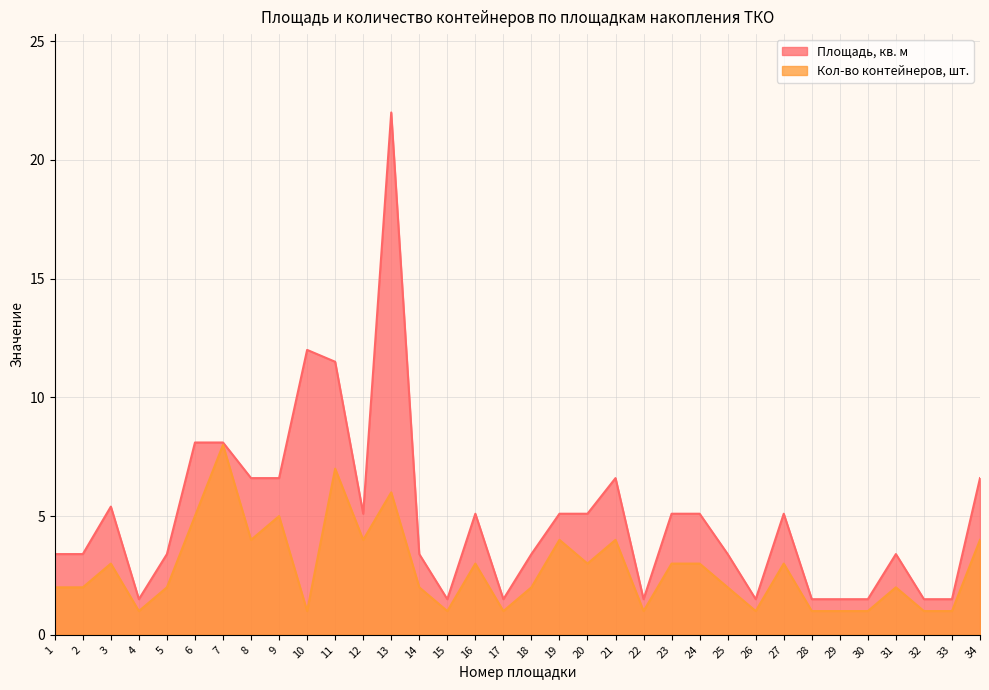

True or false: Кол-во контейнеров, шт. and Площадь, кв. м cross at least once.

False